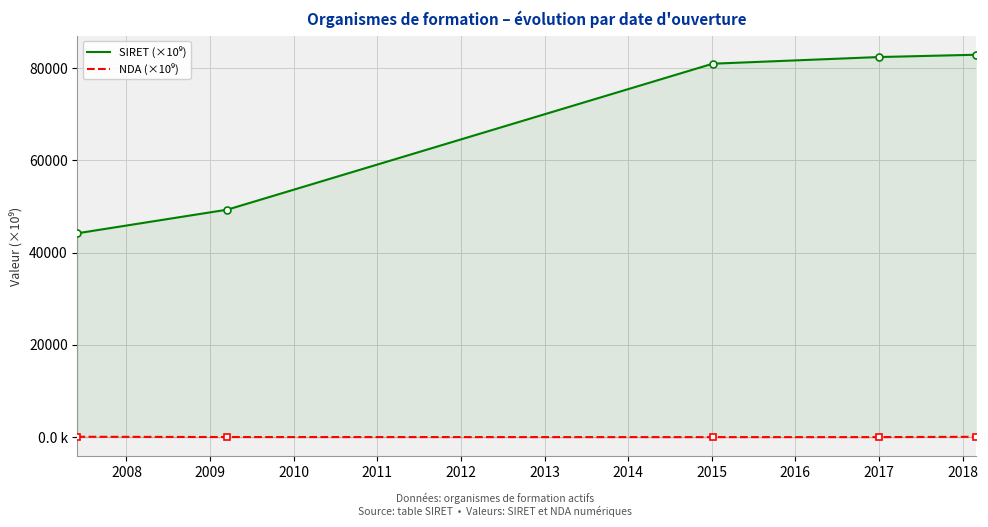

Reading right to left, what are all the values shown in this chart?

SIRET (×10⁹): 82909.9	82409.3	80963.9	49327.5	44207.0
NDA (×10⁹): 75.3	11.9	11.8	25.5	82.4